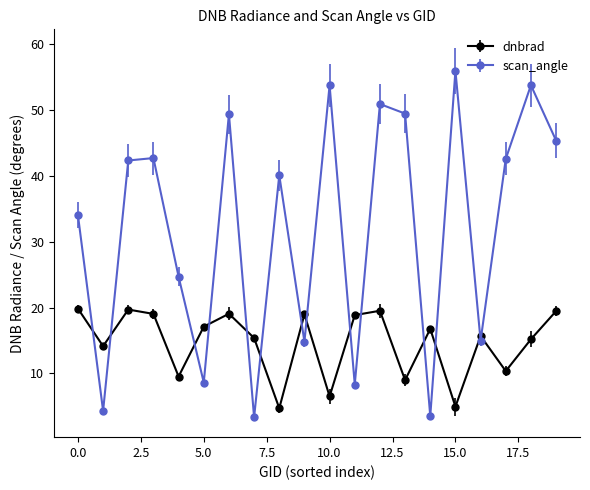

How many lines are shown in the chart?

2